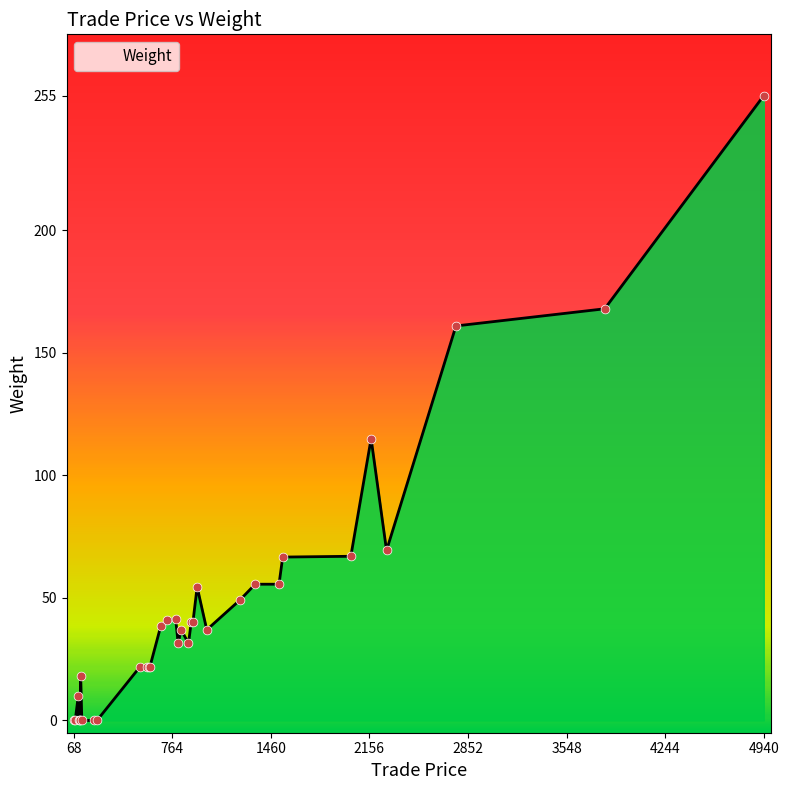

Which has a higher value, 2025 or 1544?

2025